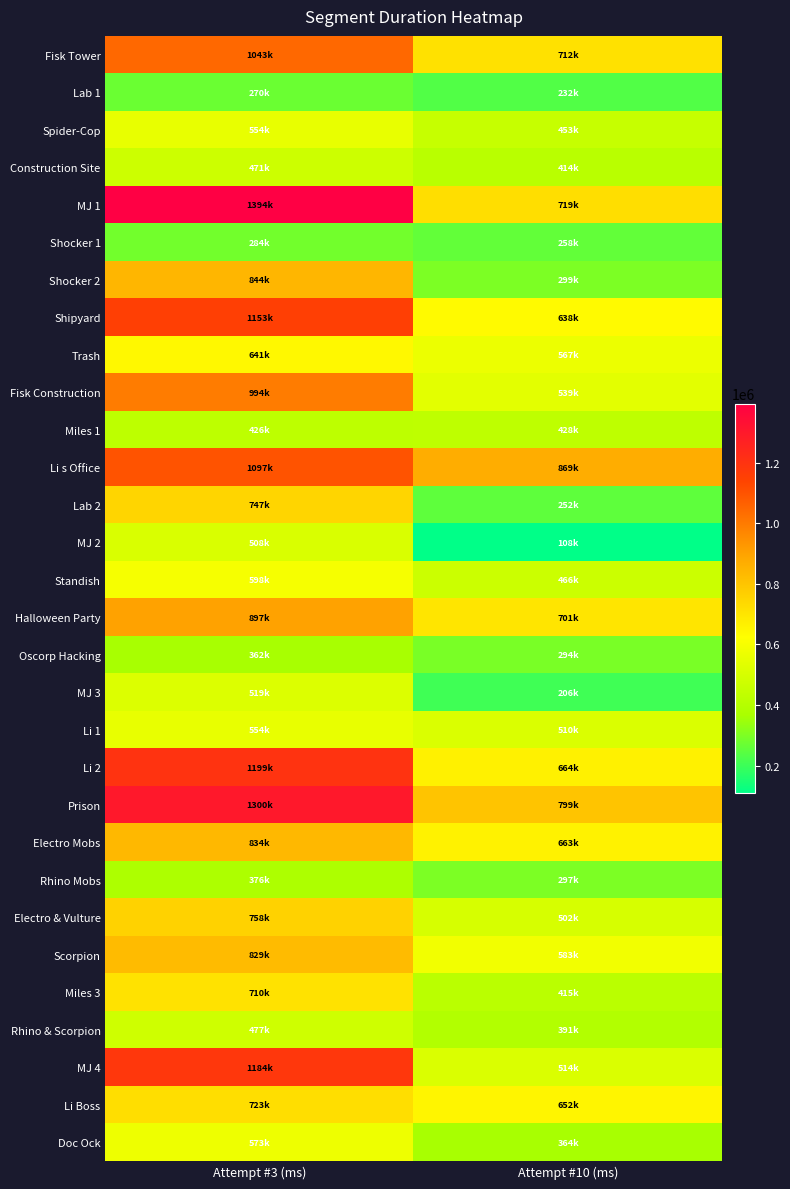

Which series changed the most between Attempt #3 (ms) and Attempt #10 (ms)?

MJ 1